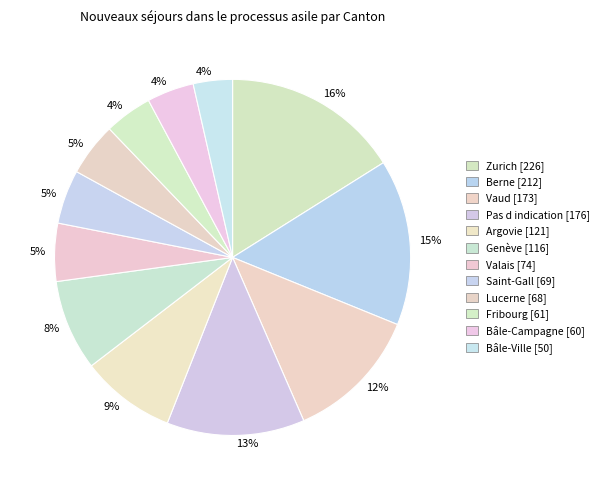

How much of the chart is everything except Zurich?

83.9%